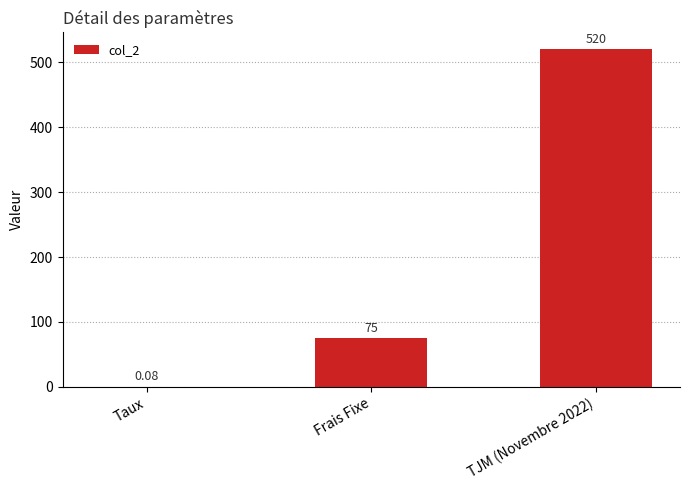

Between TJM (Novembre 2022) and Taux, which is larger?

TJM (Novembre 2022)